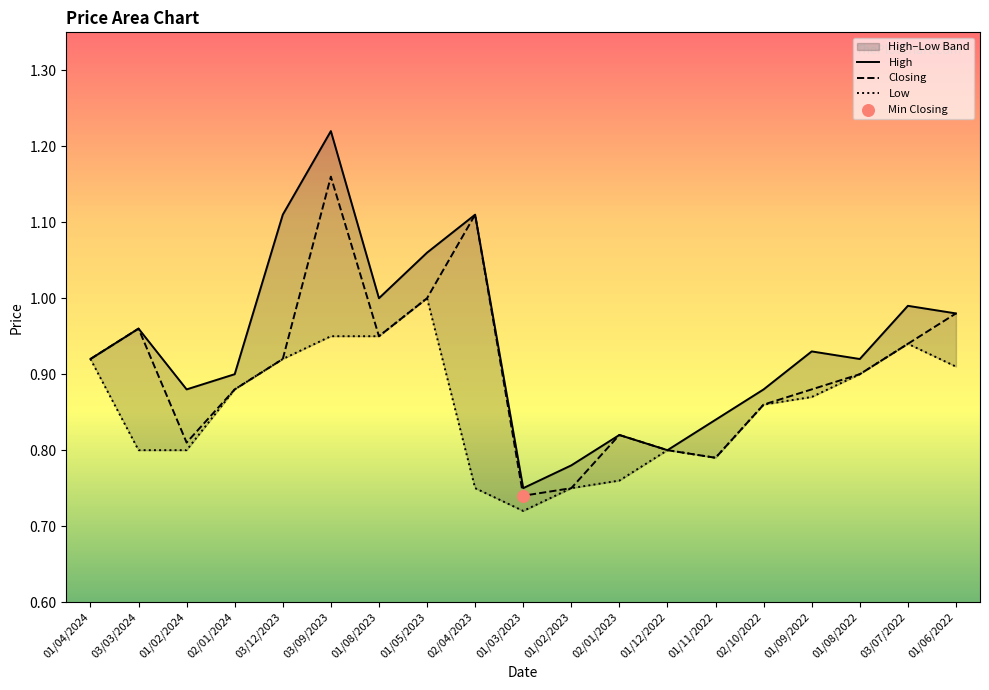

At how many categories does at least one series exceed 0?

19